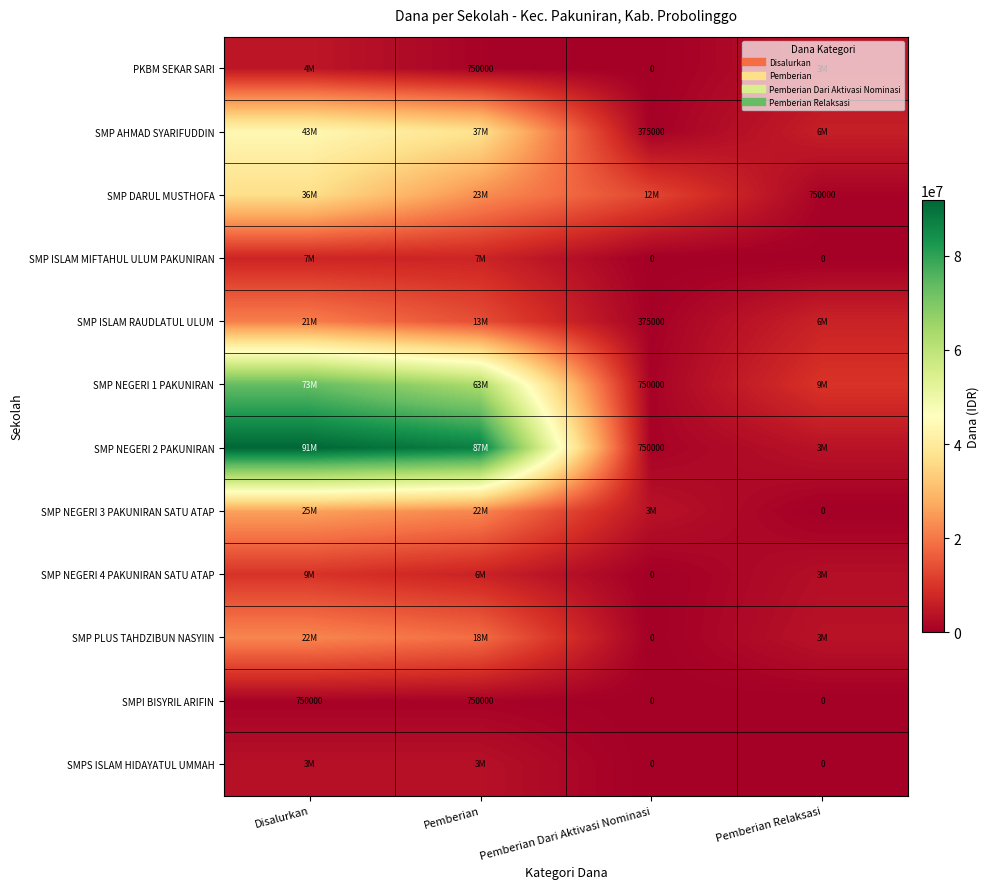

Rank the categories by SMP NEGERI 3 PAKUNIRAN SATU ATAP value from highest to lowest.

Disalurkan, Pemberian, Pemberian Dari Aktivasi Nominasi, Pemberian Relaksasi